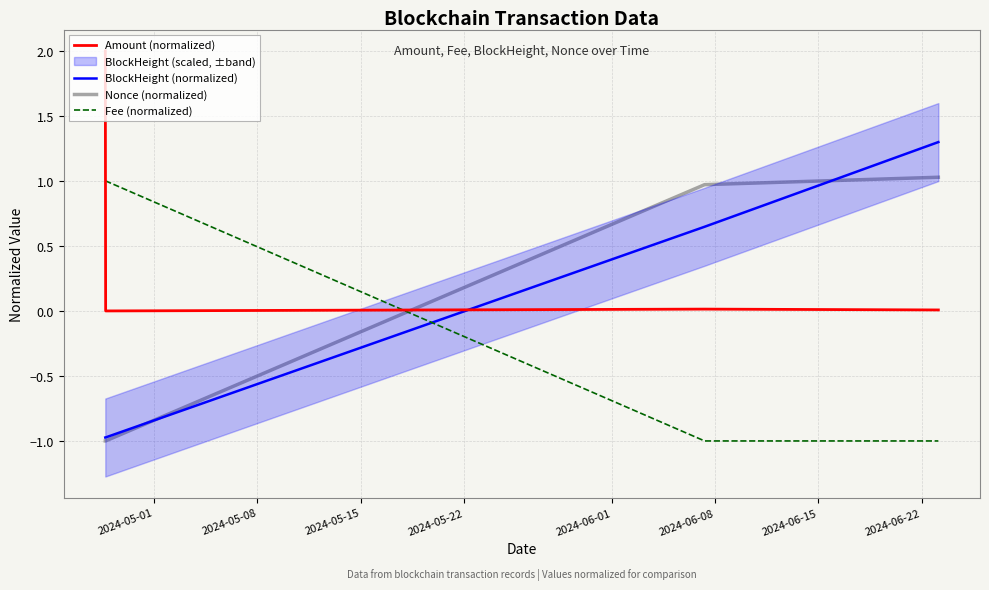

After their last crossing, which series has the higher values: Fee (normalized) or BlockHeight (normalized)?

BlockHeight (normalized)